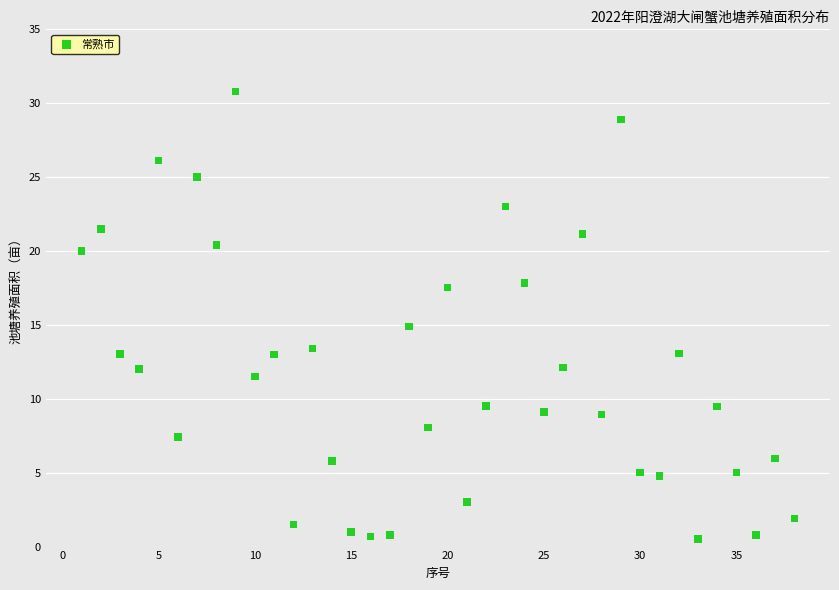

What is the range of Y values (max minus min)?

30.3